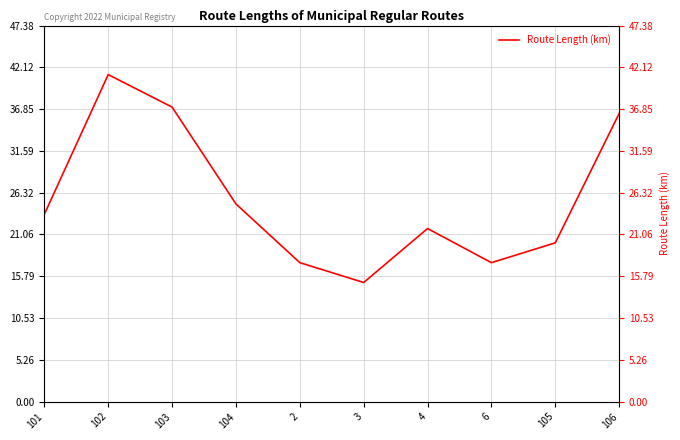

Is it true that the value at 3 is 15.0?

True